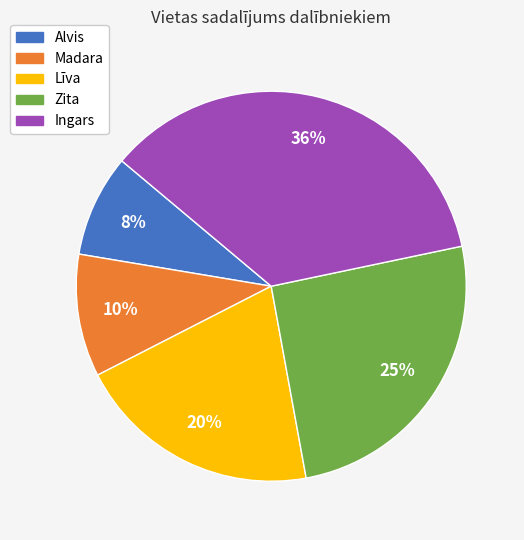

How many segments does this pie chart have?

5